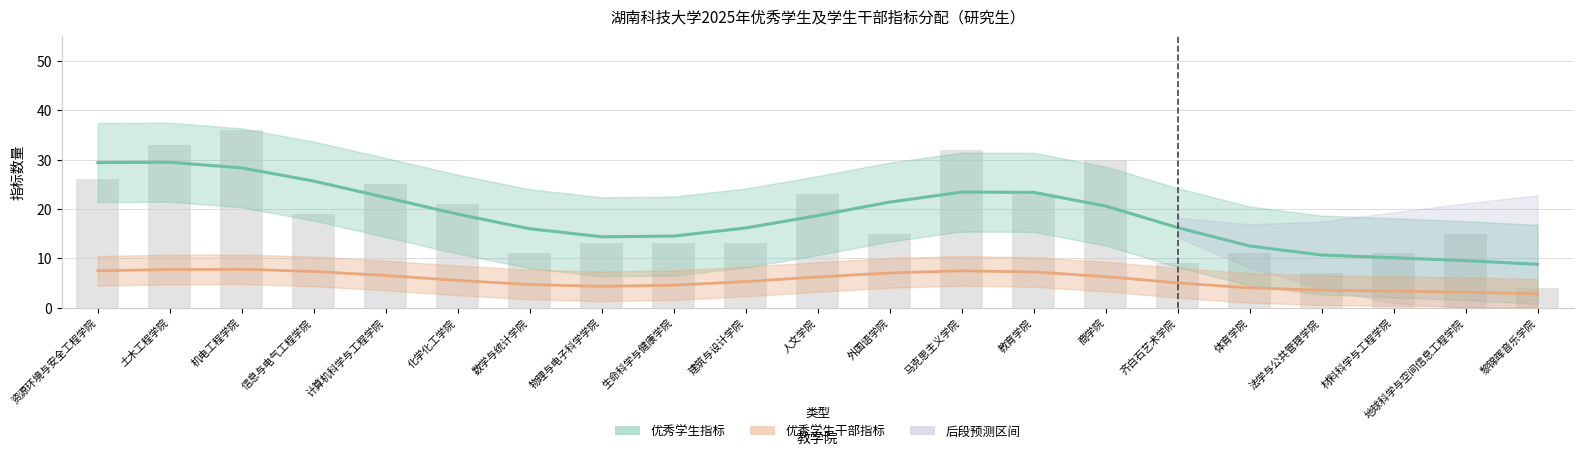

Reading left to right, what are all the values shown in this chart?

26	33	36	19	25	21	11	13	13	13	23	15	32	23	30	9	11	7	11	15	4